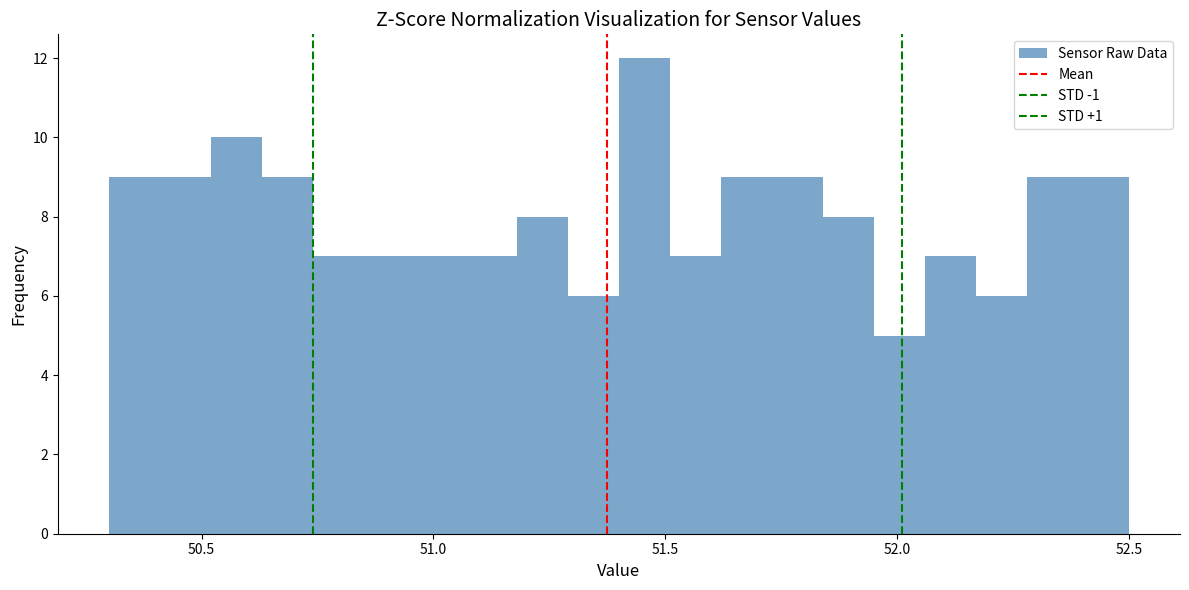

Around what value on the x-axis is the tallest bar? Give the approximate position of its centre, as read against the axis.

51.45